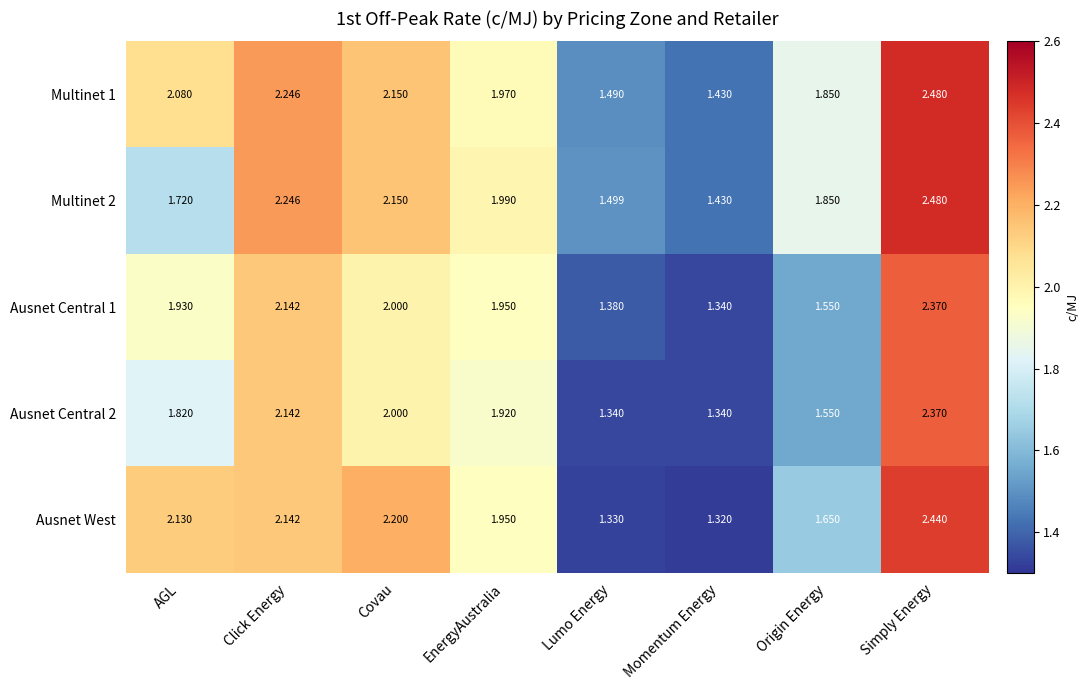

Rank the categories by Ausnet Central 1 value from lowest to highest.

Momentum Energy, Lumo Energy, Origin Energy, AGL, EnergyAustralia, Covau, Click Energy, Simply Energy